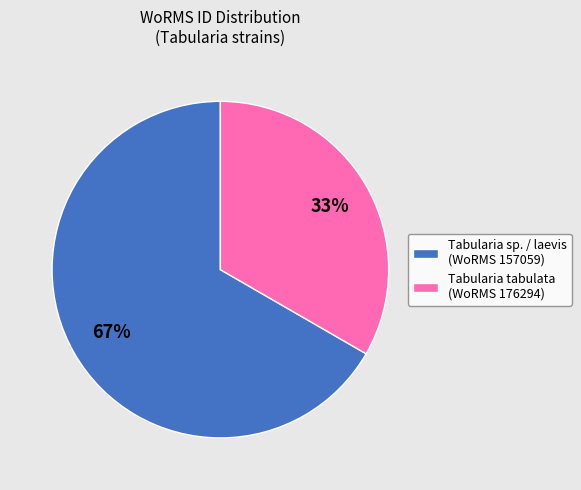

Combined, do Tabularia tabulata (WoRMS 176294) and Tabularia sp. / laevis (WoRMS 157059) account for over 50%?

Yes